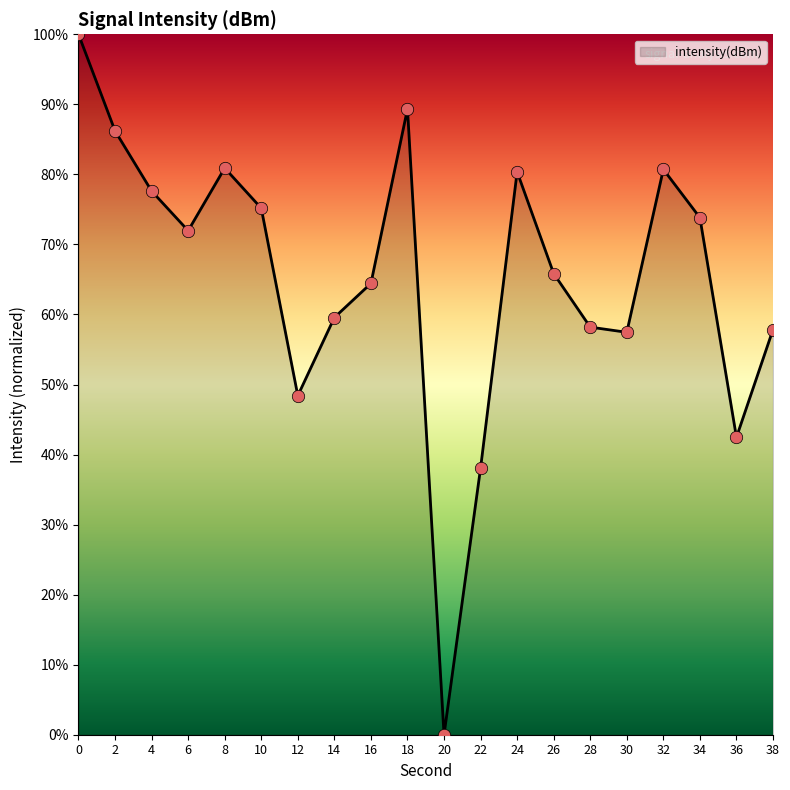

Between 10 and 16, which is larger?

10